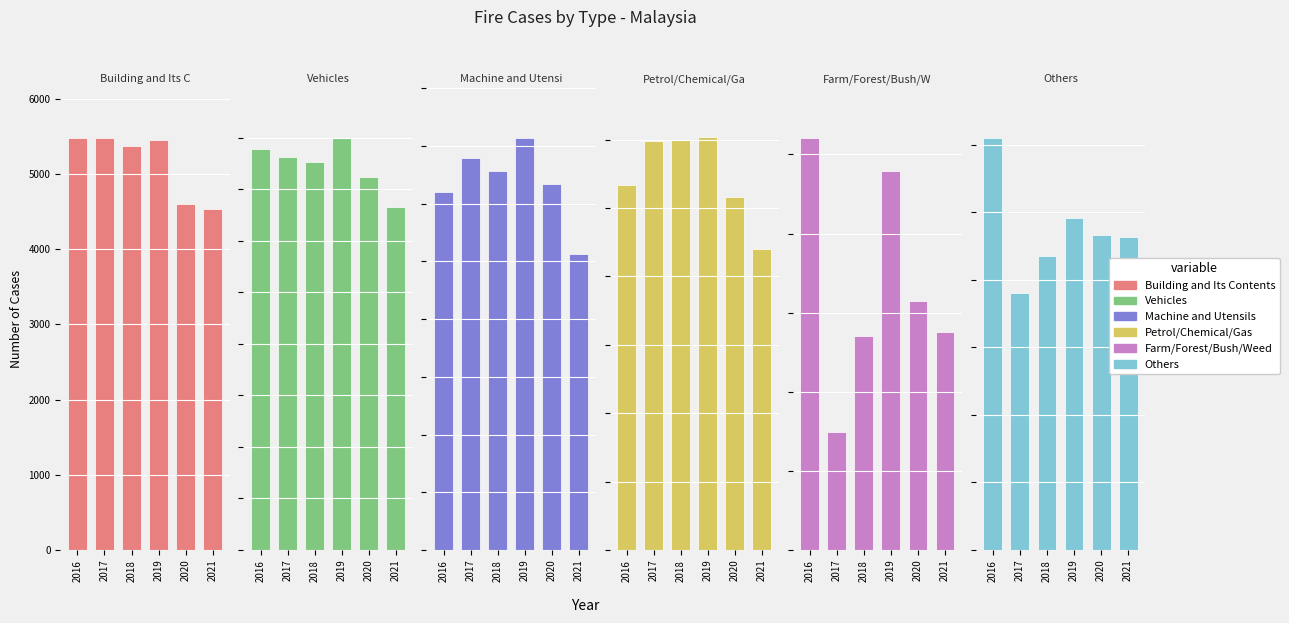

List the series in order of their peak value, highest first.

Farm/Forest/Bush/Weed, Others, Building and Its Contents, Vehicles, Machine and Utensils, Petrol/Chemical/Gas